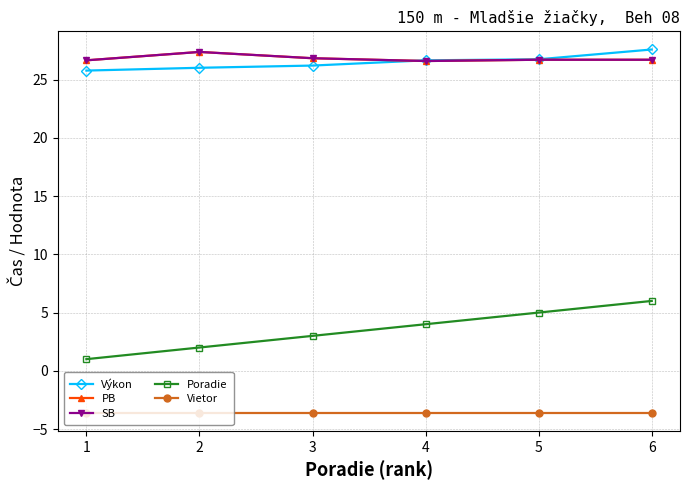

True or false: SB and Poradie cross at least once.

False